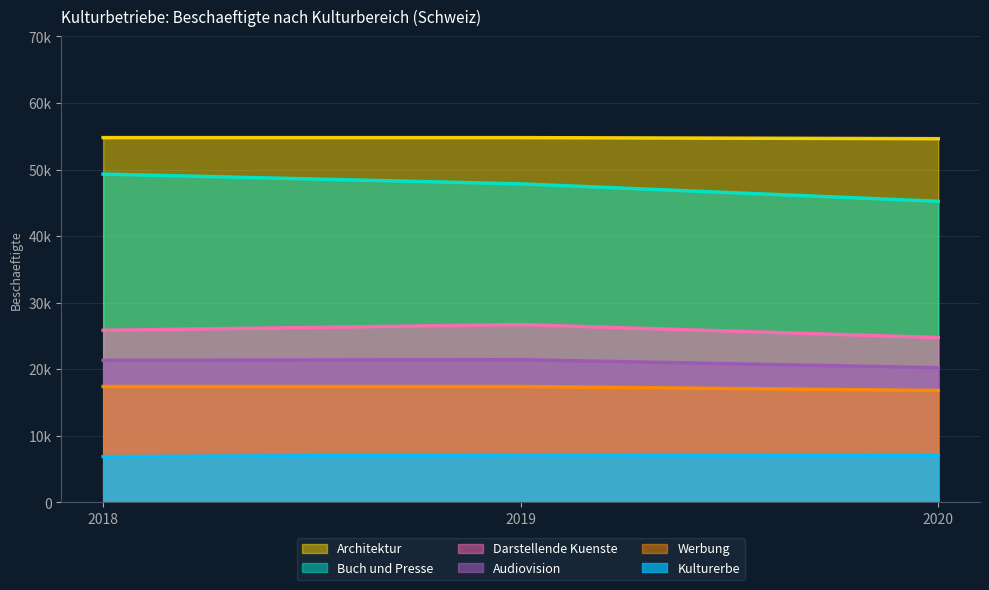

What is the spread (max minus min) of values at 2019?

47654